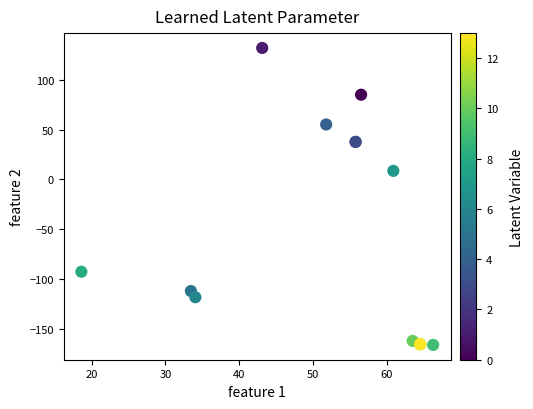

What Y value in the scatter plot is closest to -17?

8.6